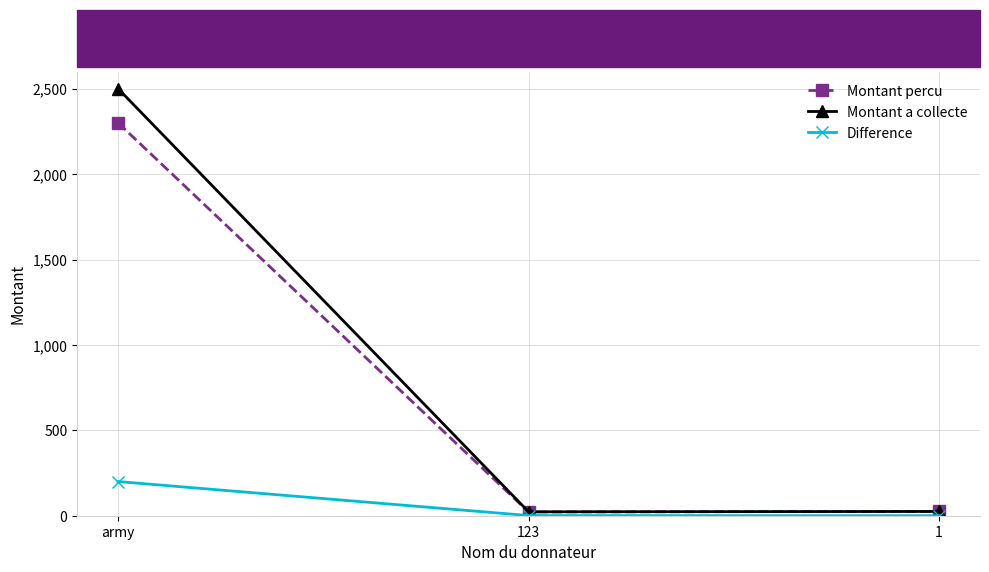

What is the approximate value of Montant percu at army, to the nearest 100?

2300